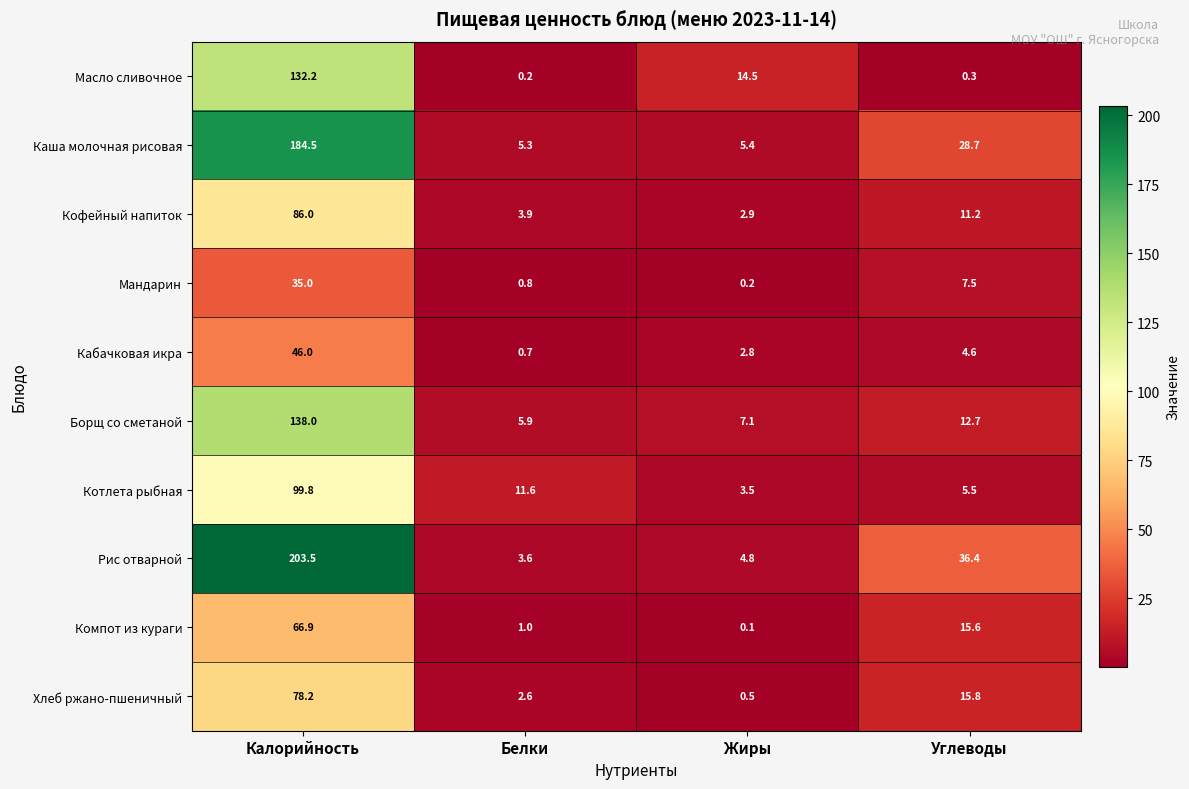

Which series has the largest total across all categories?

Рис отварной